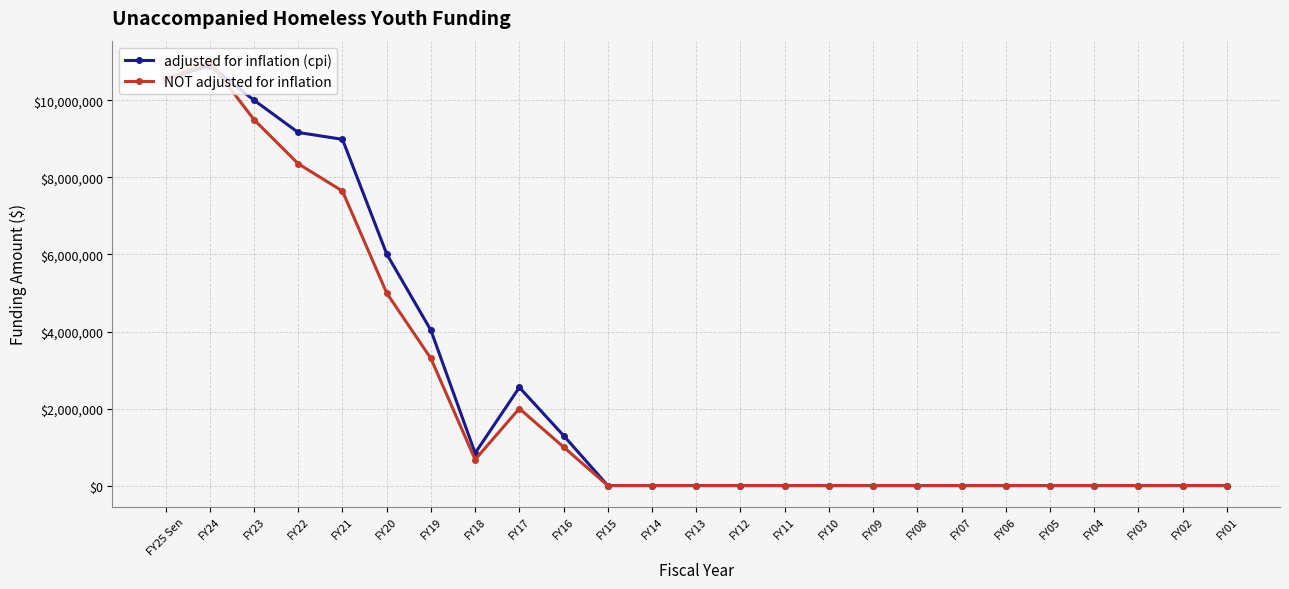

Which series changed the most between FY22 and FY13?

adjusted for inflation (cpi)